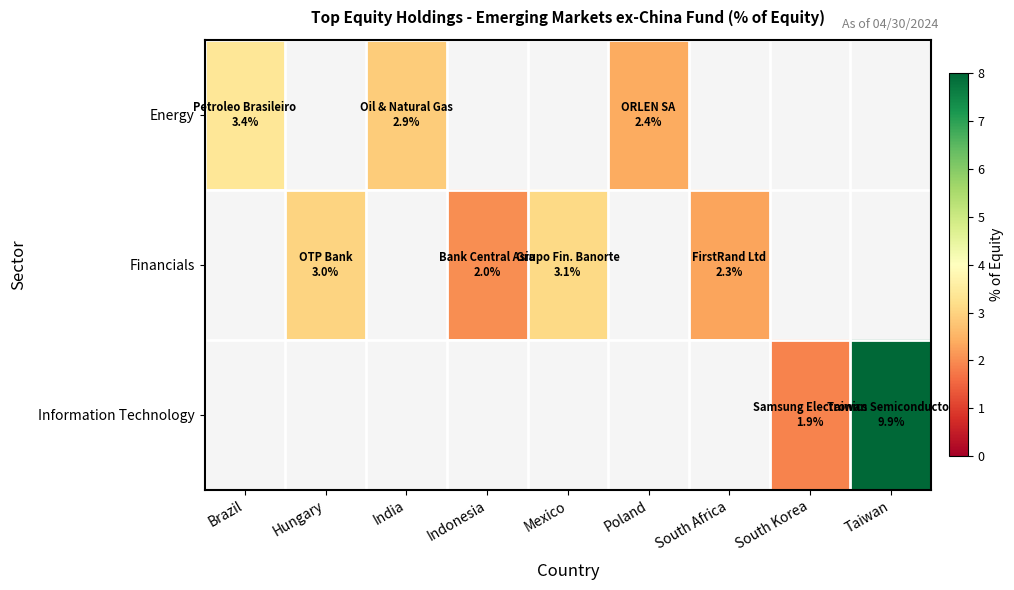

Which has a higher value, Hungary or Taiwan?

Taiwan